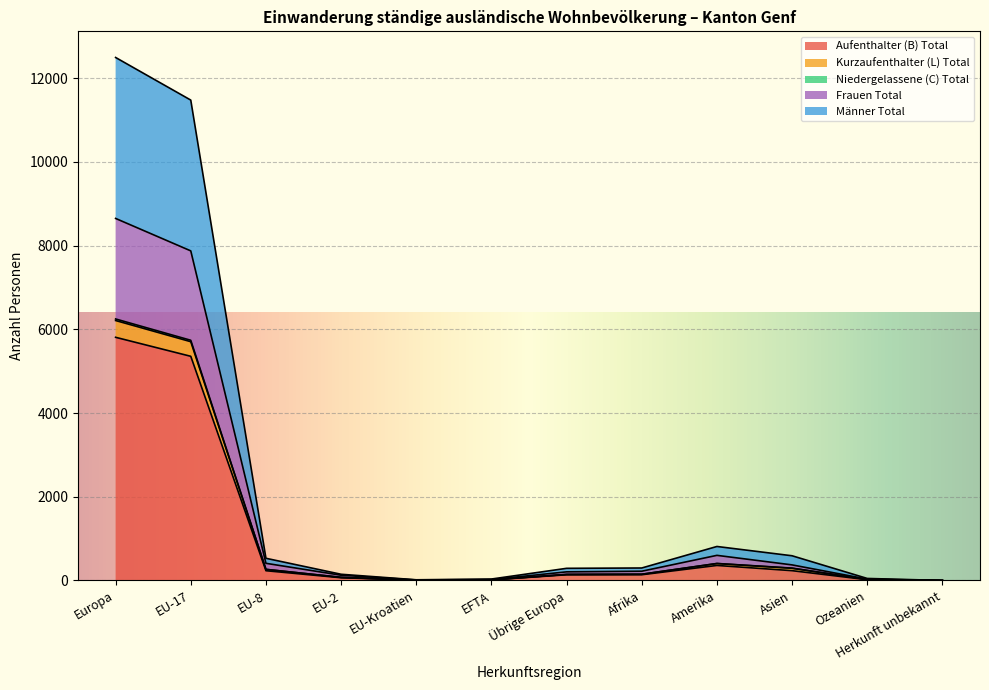

True or false: Frauen Total and Aufenthalter (B) Total cross at least once.

False